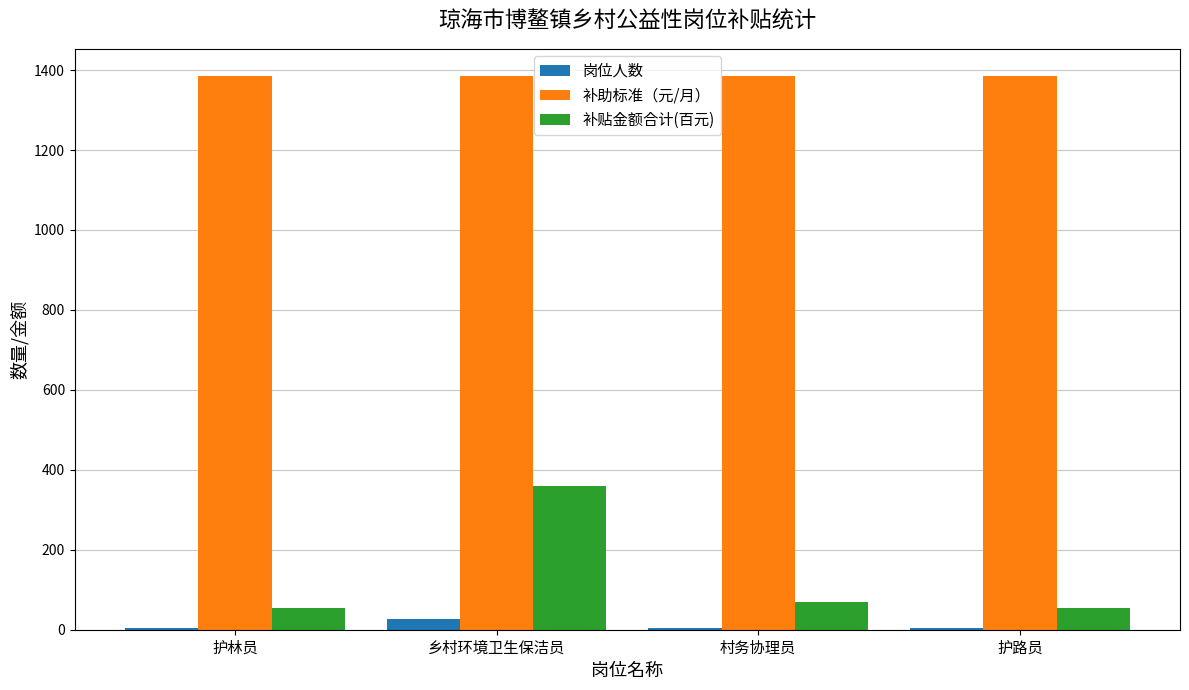

Which series has the largest total across all categories?

补助标准（元/月）